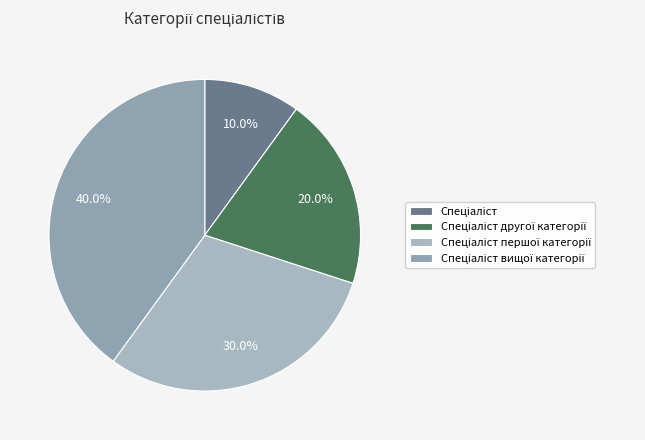

Count the number of slices in the pie.

4